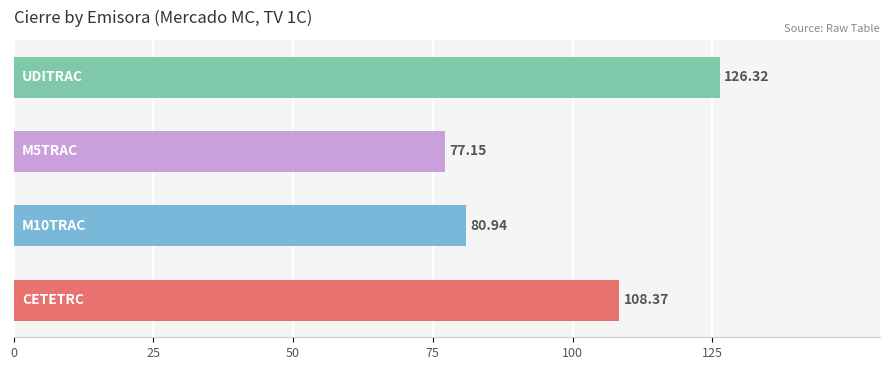

What is the difference between the maximum and minimum values?

49.2